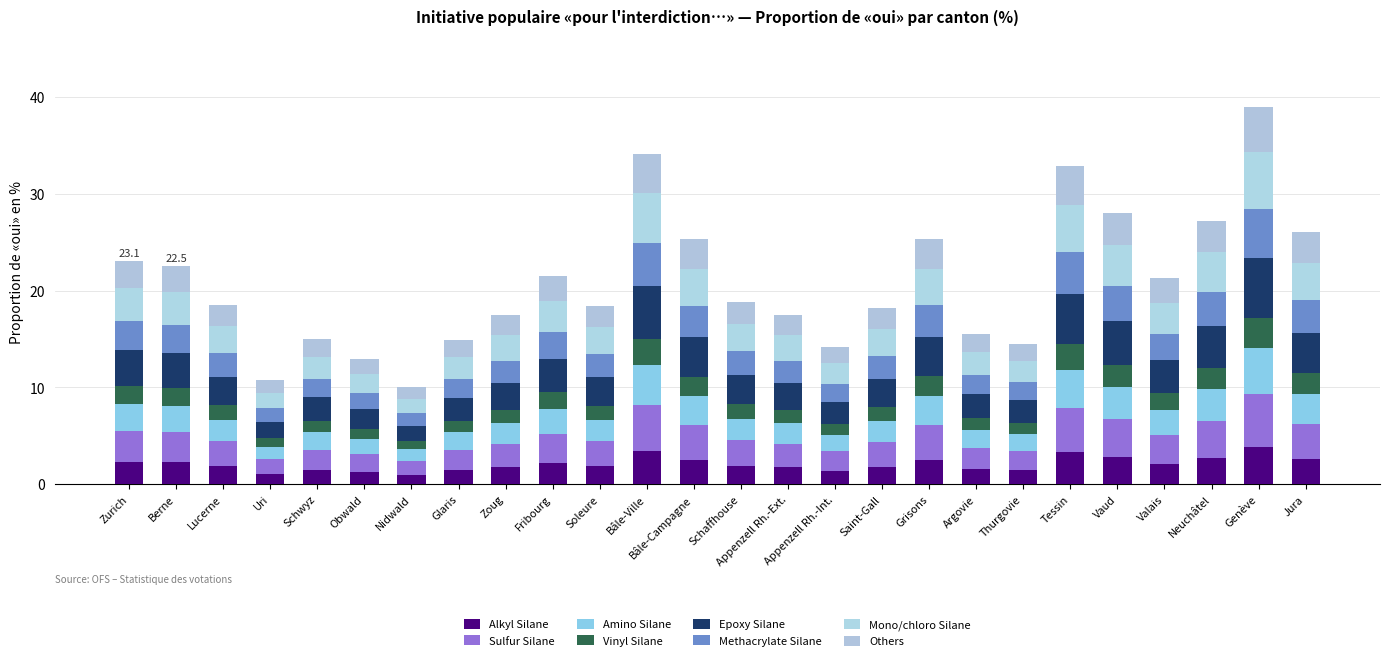

Count the number of categories in the chart.

26